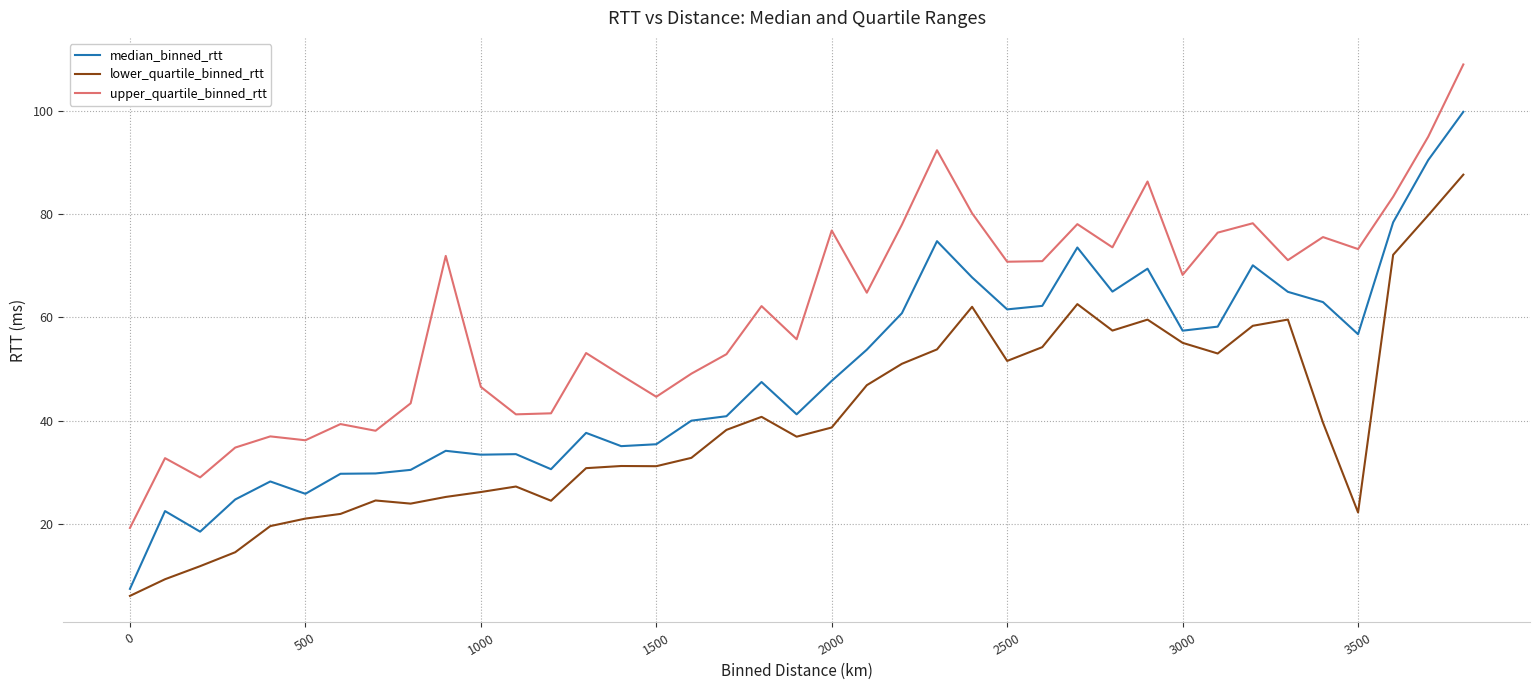

What is the minimum value for lower_quartile_binned_rtt?

6.1